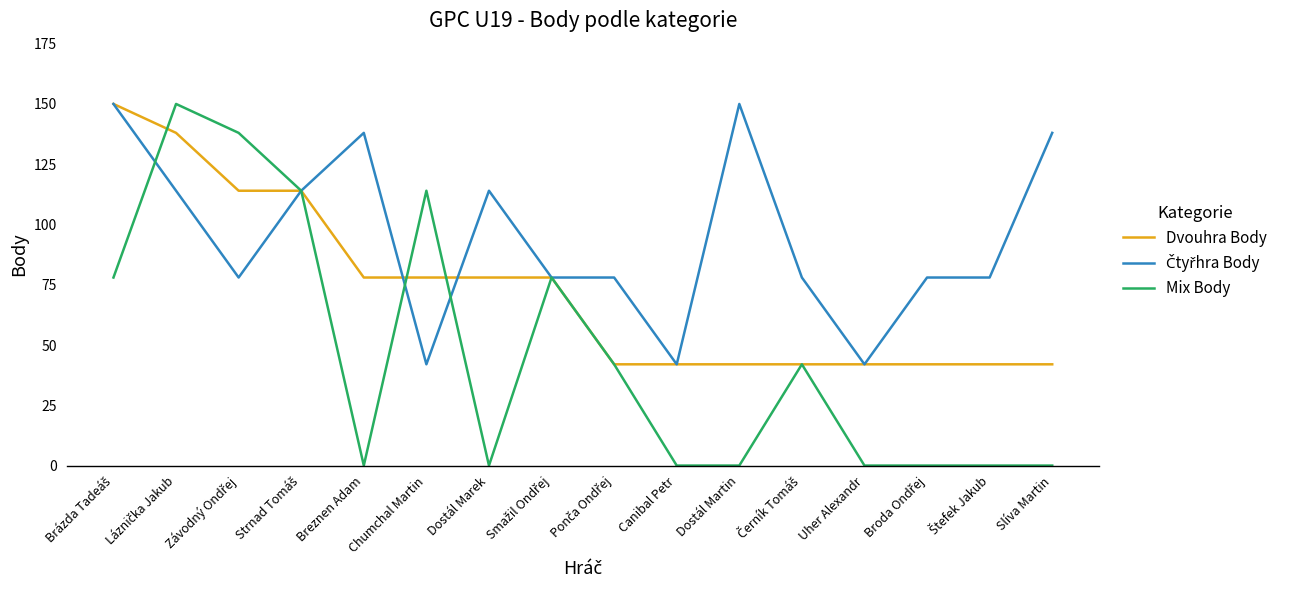

True or false: Dvouhra Body has a value of 78 at Chumchal Martin.

True